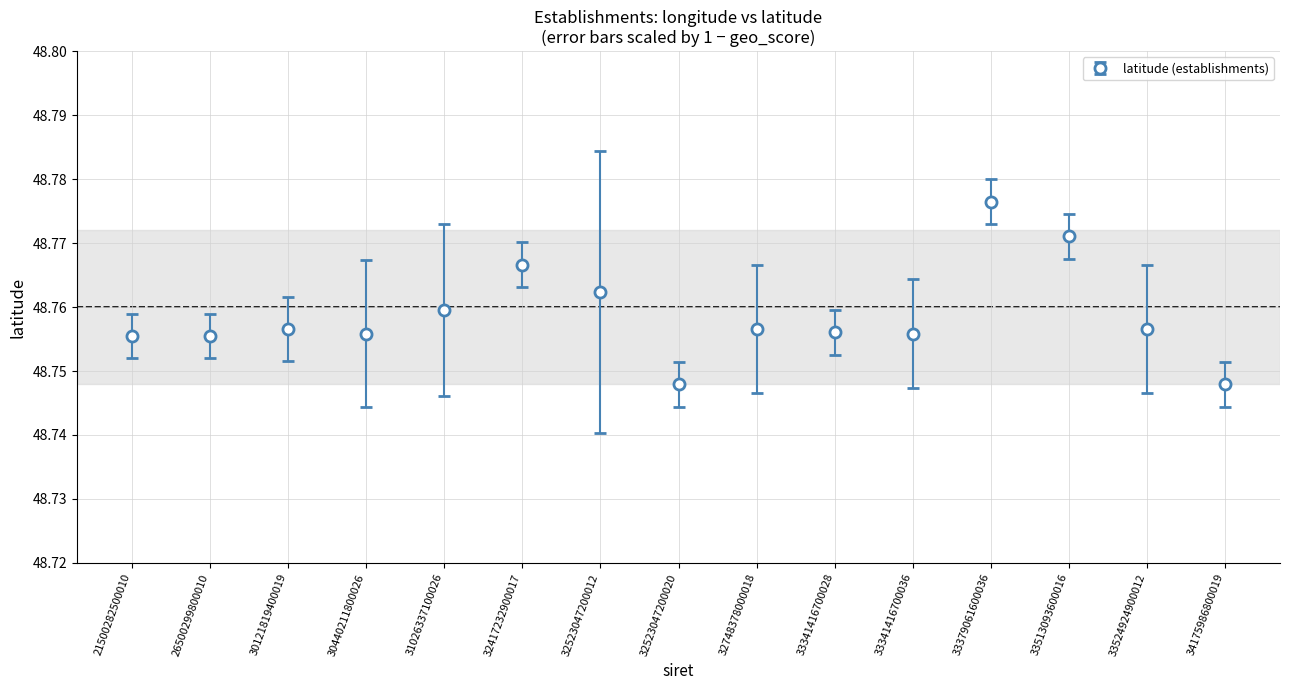

What is the ratio of the value at 32748378000018 to the value at 33524924900012?

1.0